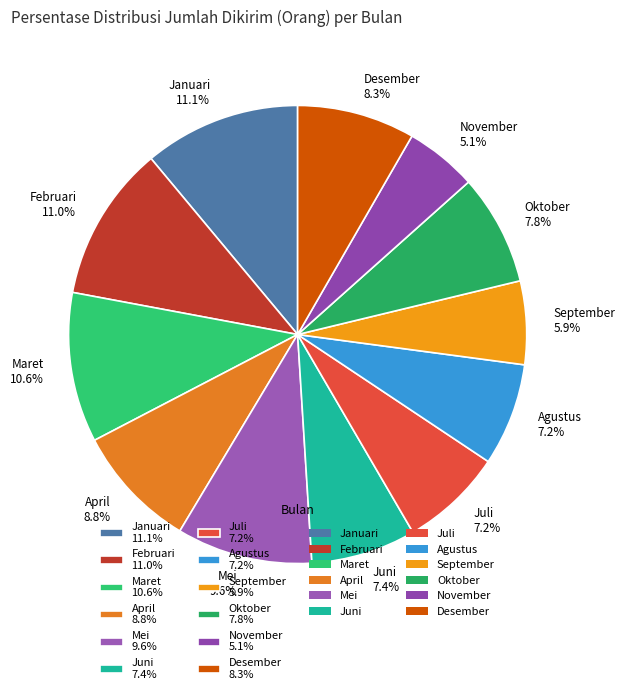

The Juli slice represents 7% of the pie. True or false?

True